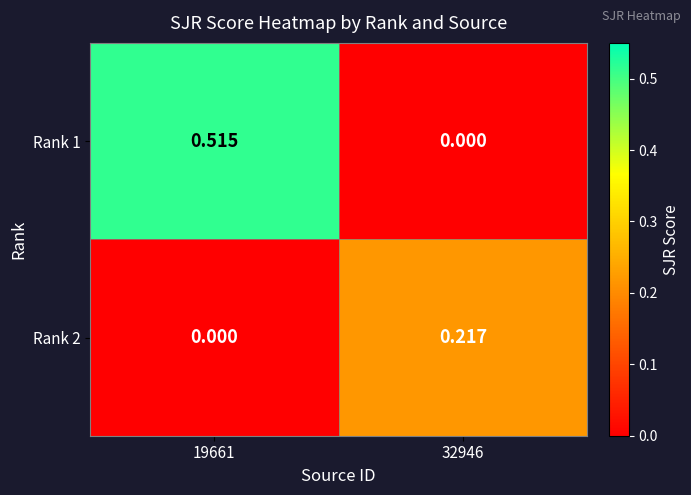

Is the value of Rank 1 at 32946 greater than the value of Rank 2 at 32946?

No